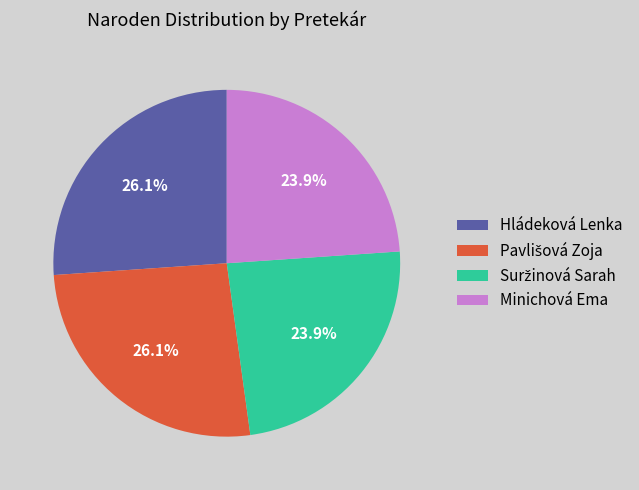

How many segments does this pie chart have?

4